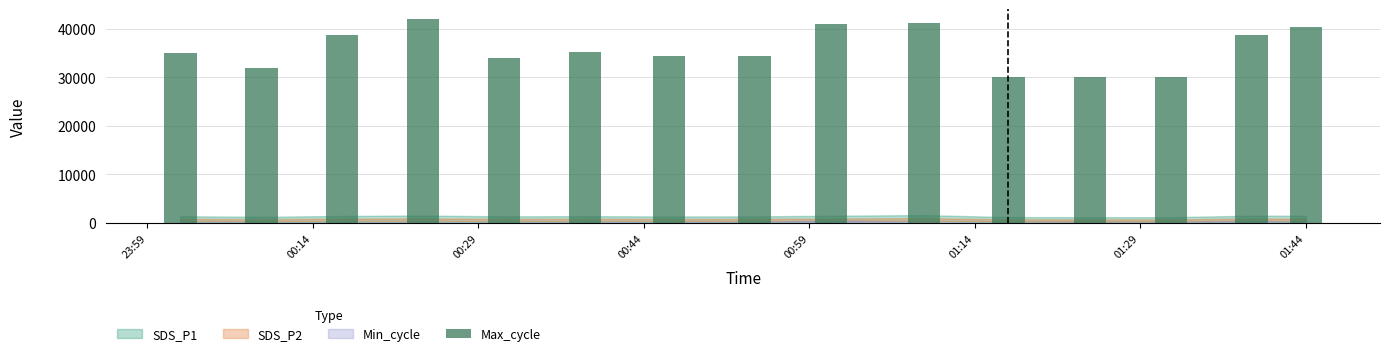

Count the number of categories in the chart.

15